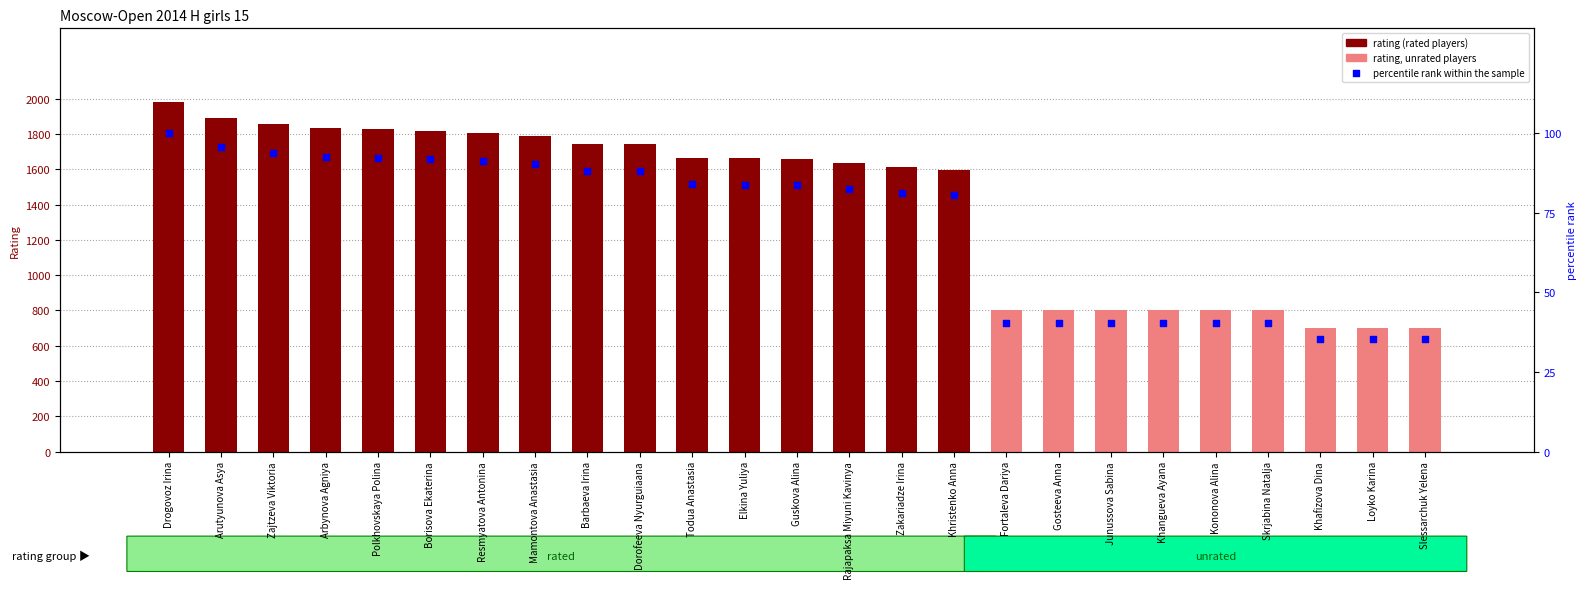

At which category is the sum across all series the highest?

Drogovoz Irina